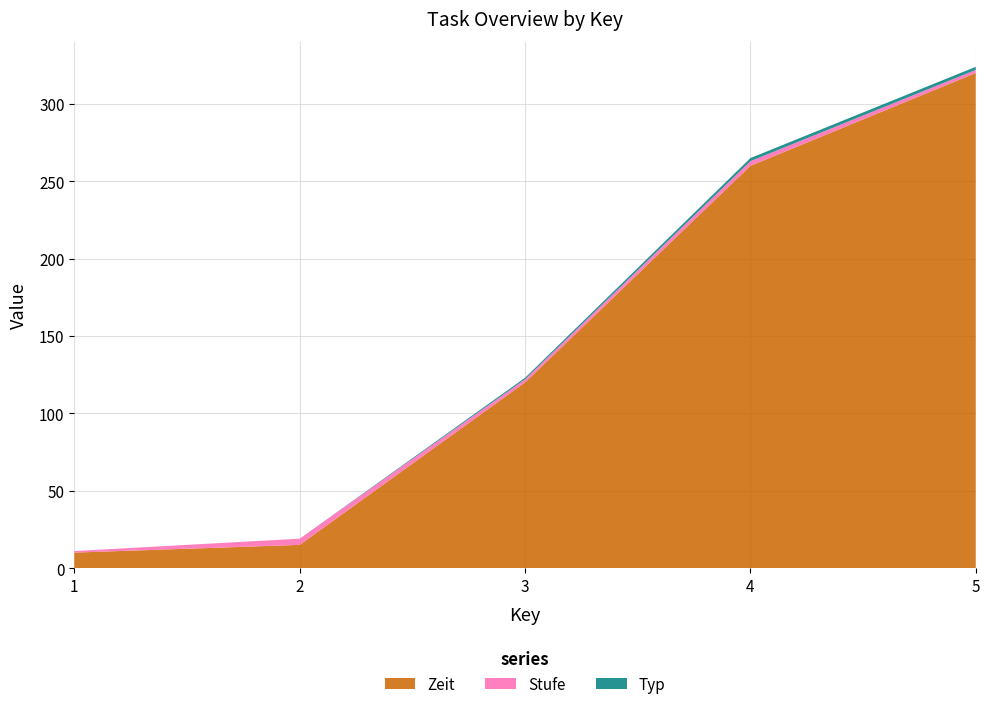

Reading left to right, what are all the values shown in this chart?

Zeit: 10	15	120	260	320
Stufe: 1	4	2	3	2
Typ: 0	0	1	2	2